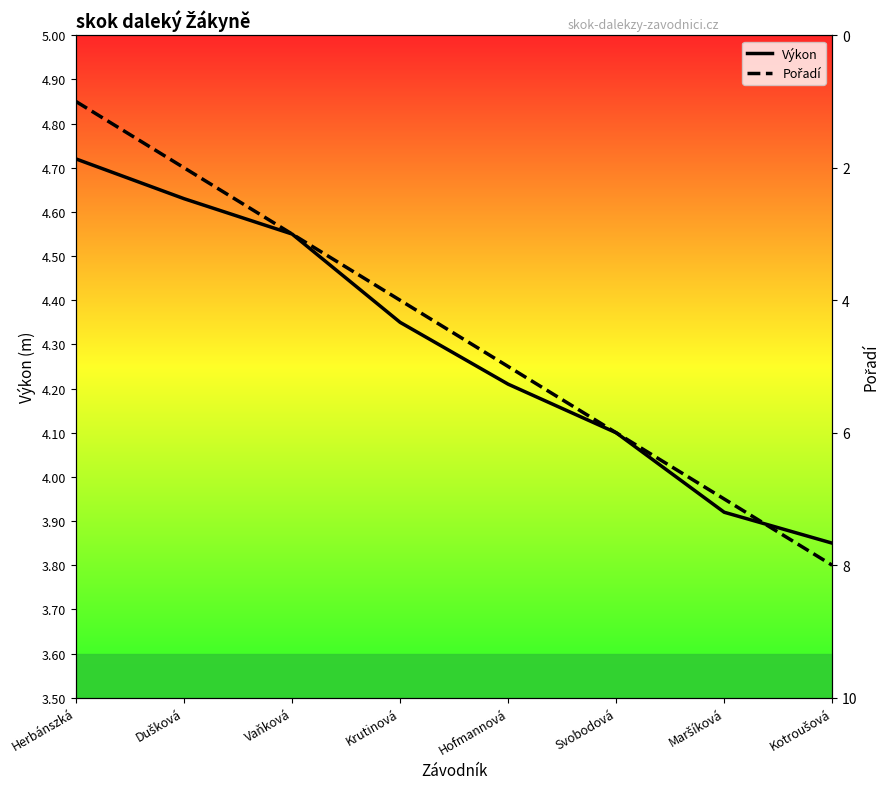

What is the label of the 2nd point from the left?

Dušková